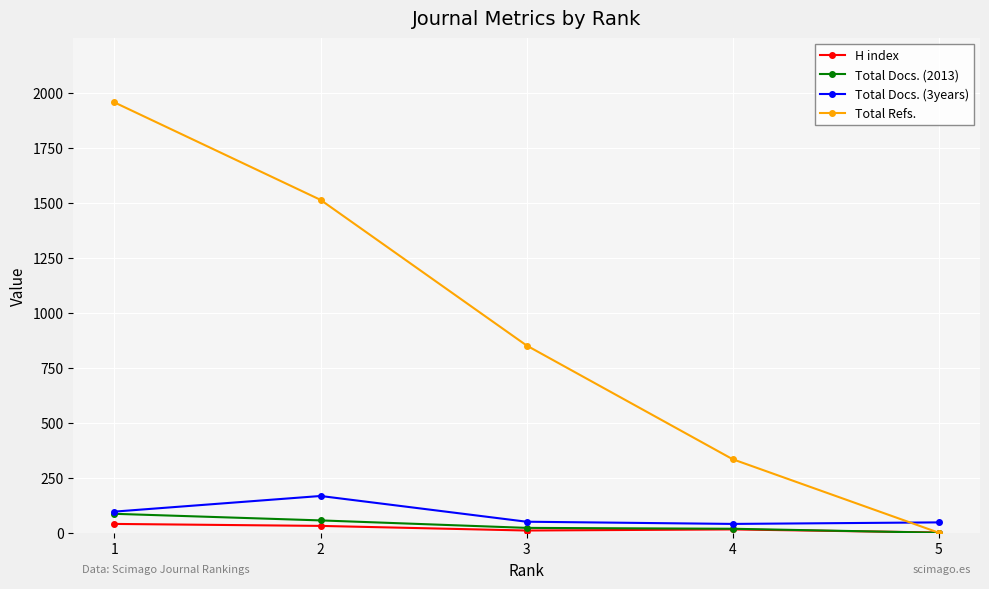

Between 2 and 3, which series saw the biggest shift?

Total Refs.